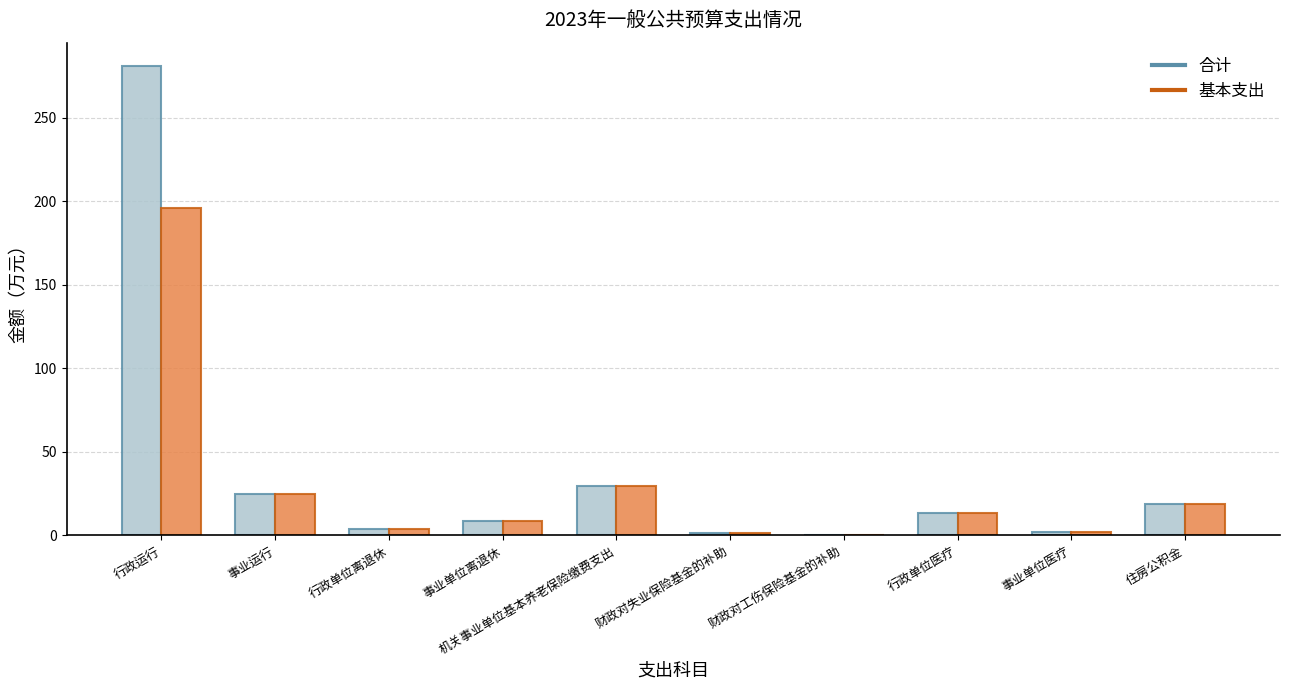

Read the 合计 value at 住房公积金.

18.6